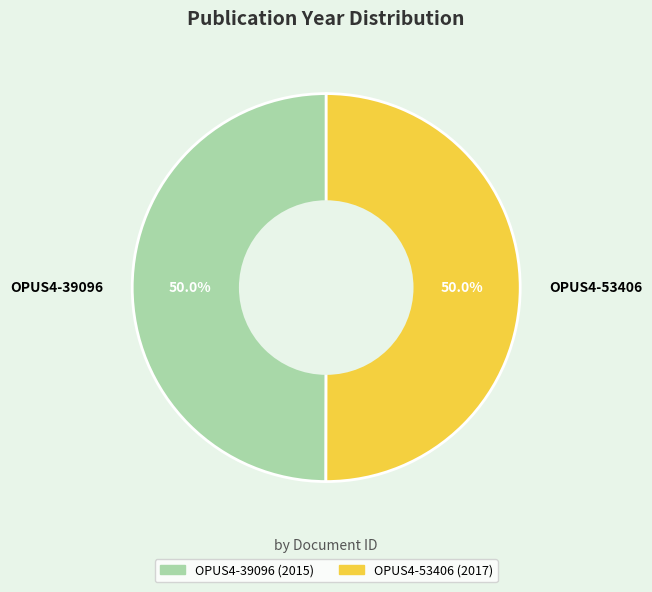

How many slices are in this pie chart?

2